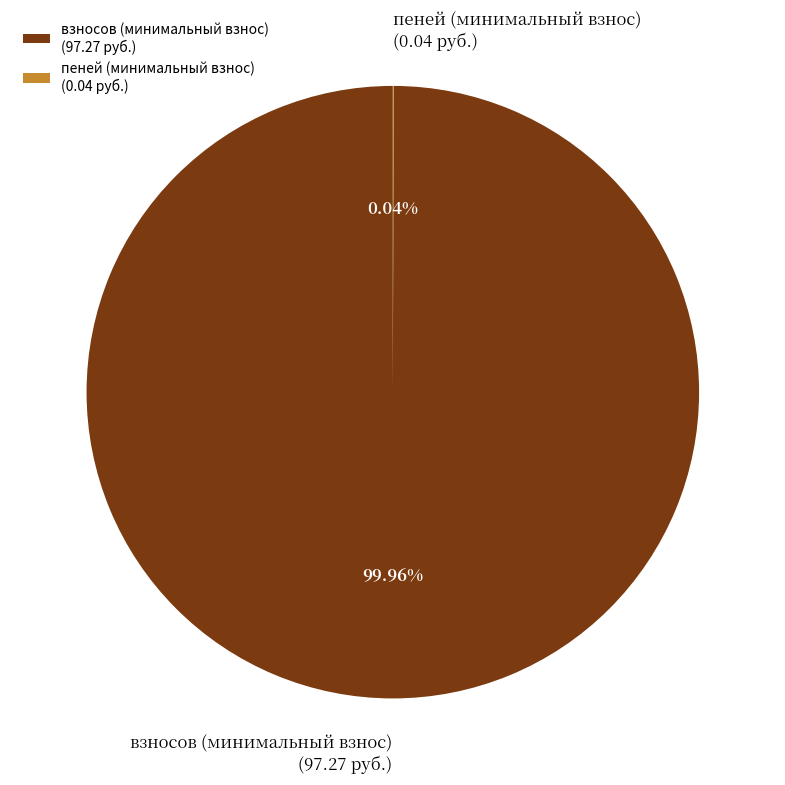

Is there any slice that represents more than half of the pie?

Yes